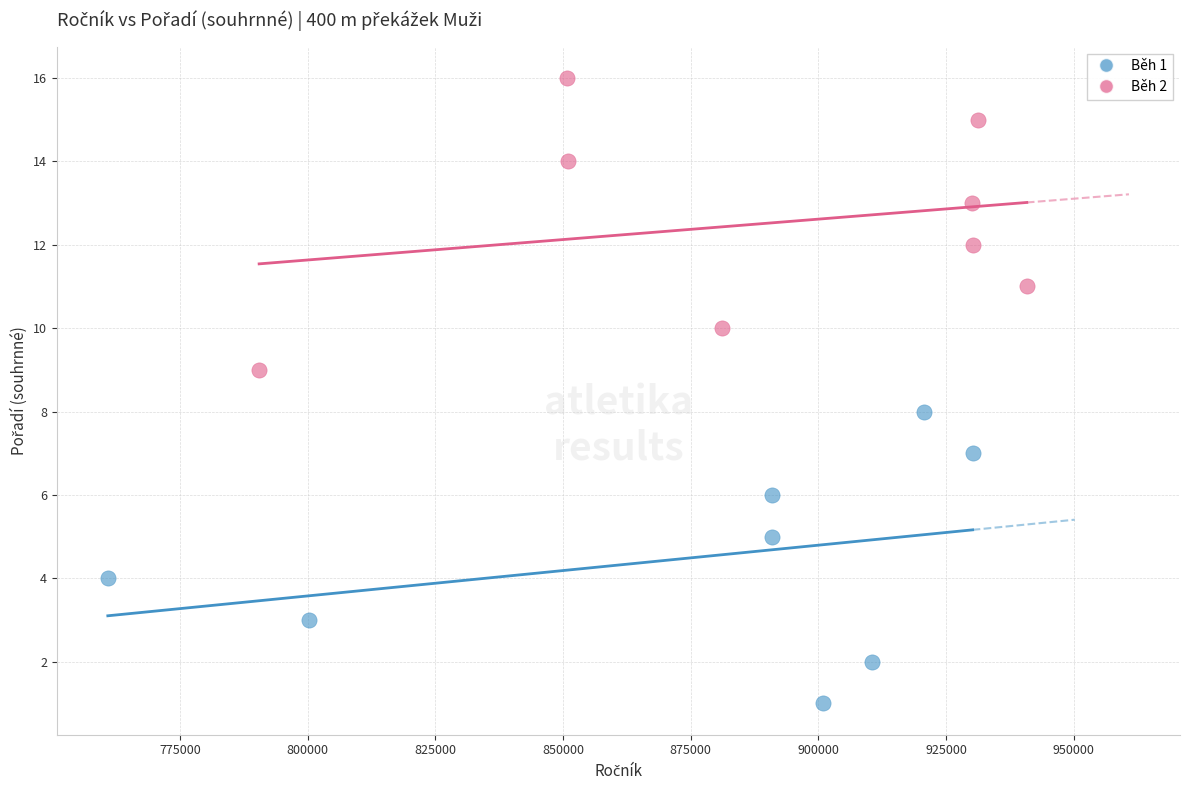

Which series reaches the minimum Y coordinate?

Běh 1